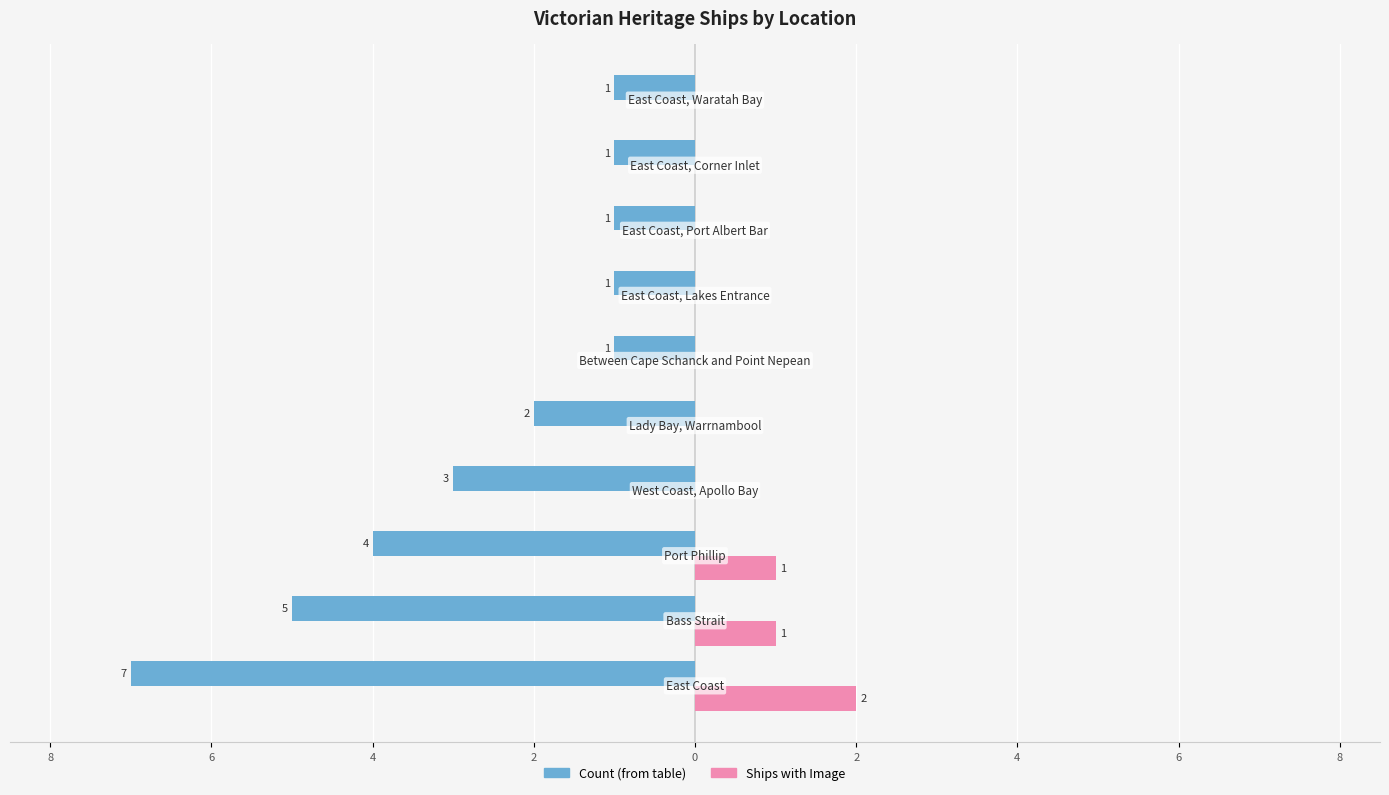

What are all the series names shown in the legend?

Count (from table), Ships with Image